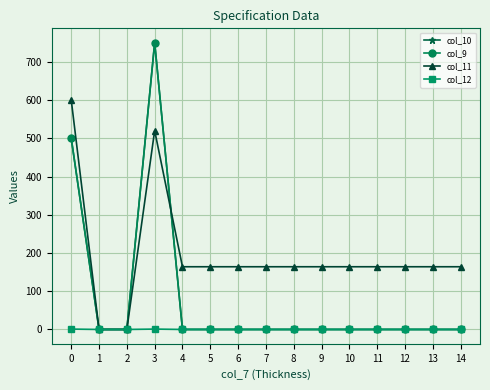

What is the difference between the maximum and minimum values in the col_11 series?

600